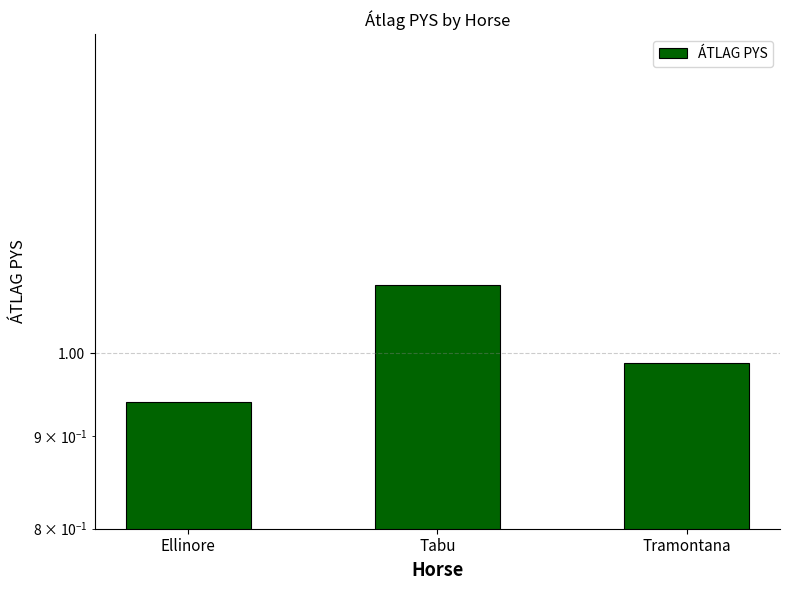

The value at Ellinore is 1.3. True or false?

False